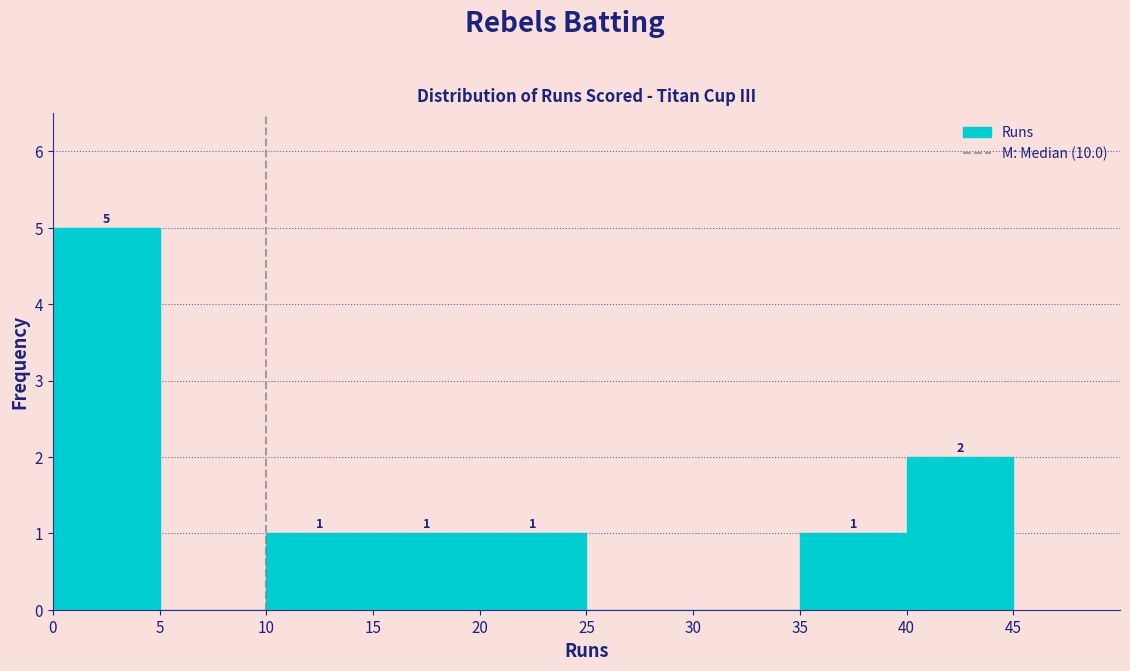

Which range on the x-axis has the tallest bar?

0 to 5